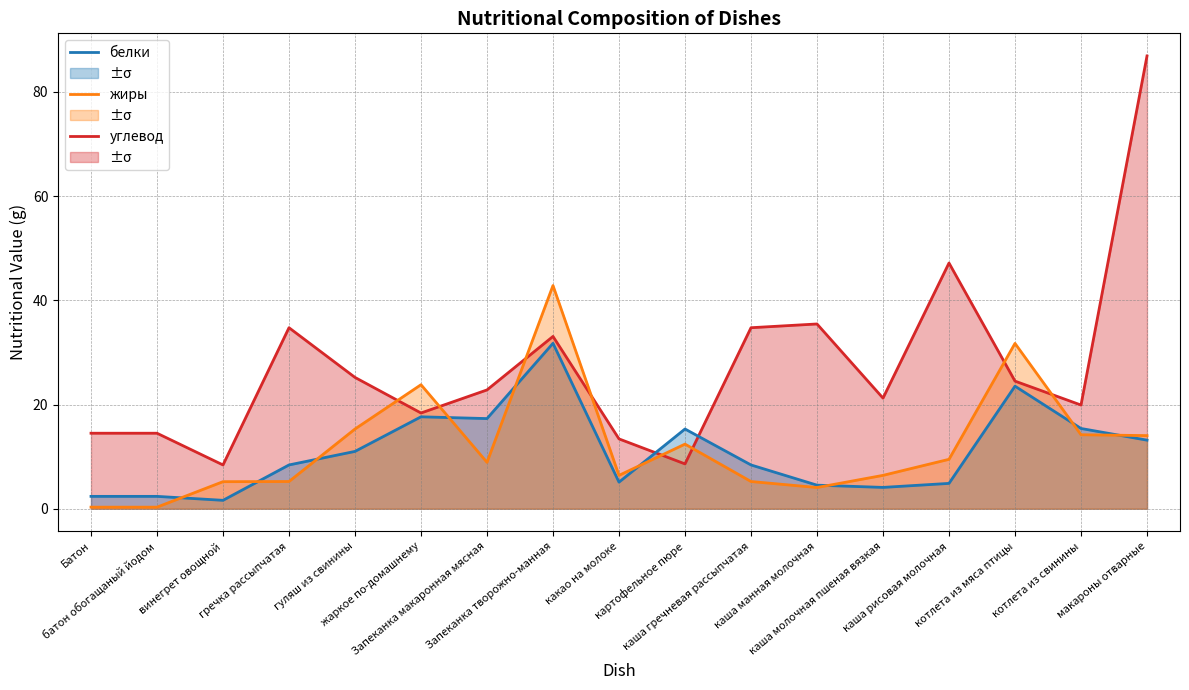

Count the number of categories in the chart.

17